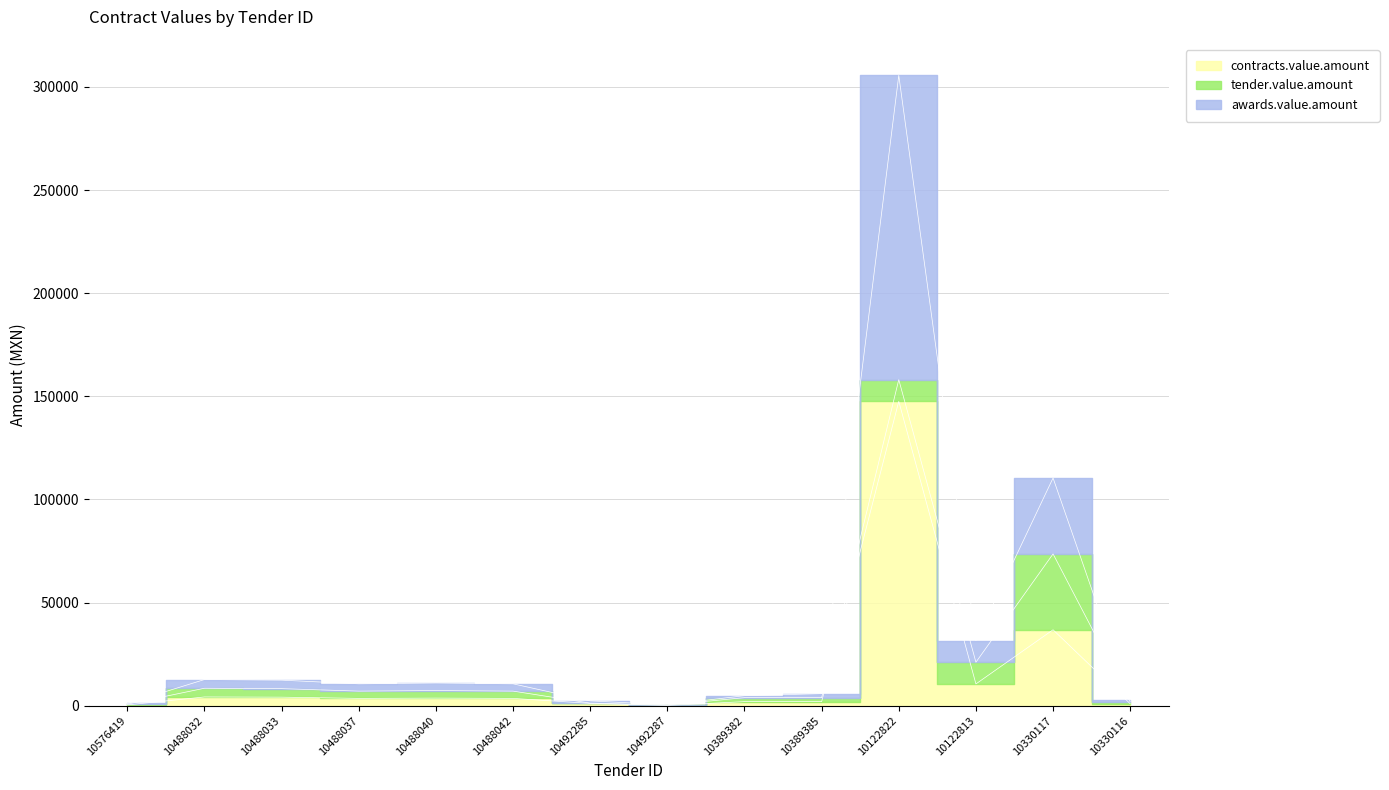

Which category has the lowest value in the awards.value.amount series?

10492287